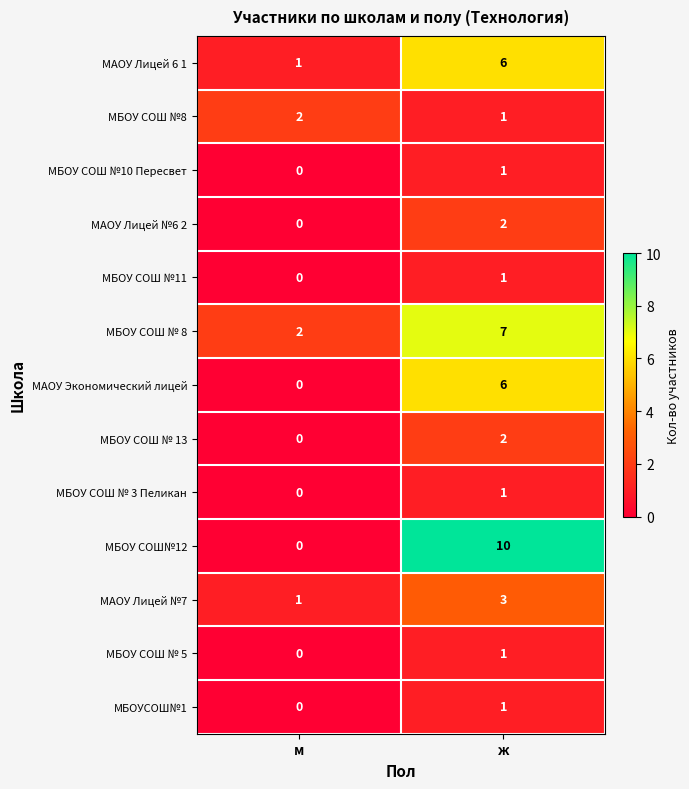

Reading left to right, what are all the values shown in this chart?

МАОУ Лицей 6 1: м=1	ж=6
МБОУ СОШ №8: м=2	ж=1
МБОУ СОШ №10 Пересвет: м=0	ж=1
МАОУ Лицей №6 2: м=0	ж=2
МБОУ СОШ №11: м=0	ж=1
МБОУ СОШ № 8: м=2	ж=7
МАОУ Экономический лицей: м=0	ж=6
МБОУ СОШ № 13: м=0	ж=2
МБОУ СОШ № 3 Пеликан: м=0	ж=1
МБОУ СОШ№12: м=0	ж=10
МАОУ Лицей №7: м=1	ж=3
МБОУ СОШ № 5: м=0	ж=1
МБОУСОШ№1: м=0	ж=1